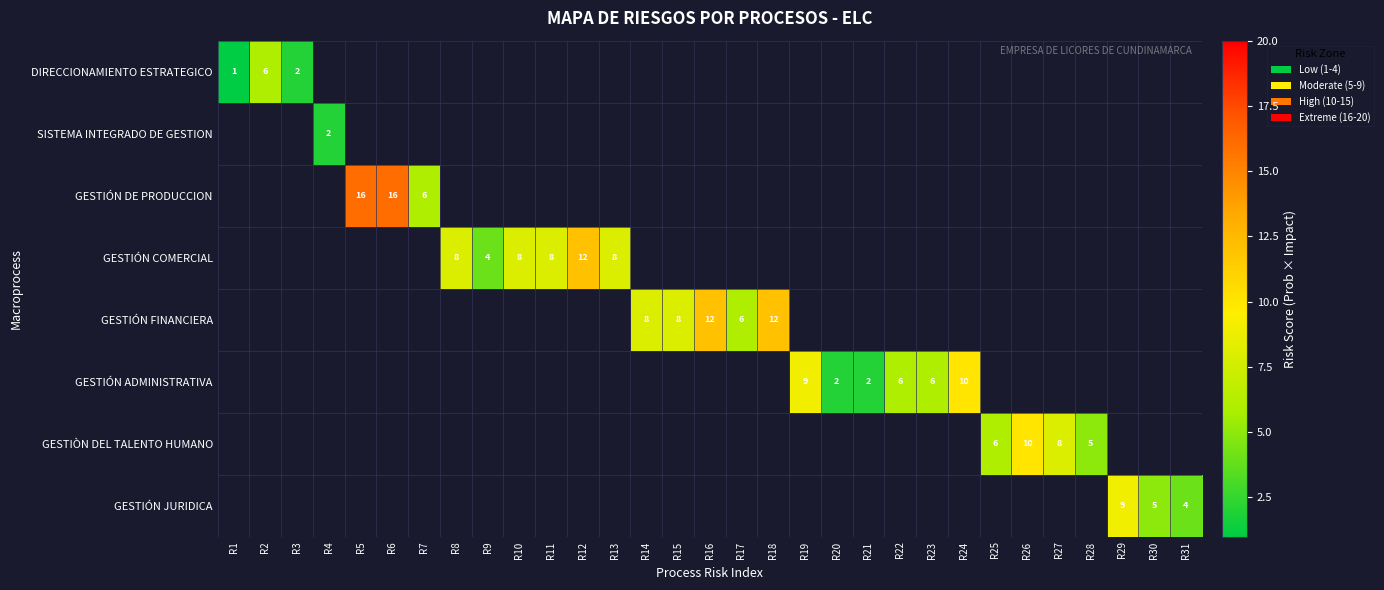

Is it true that GESTIÓN JURIDICA equals 9 at R30?

False